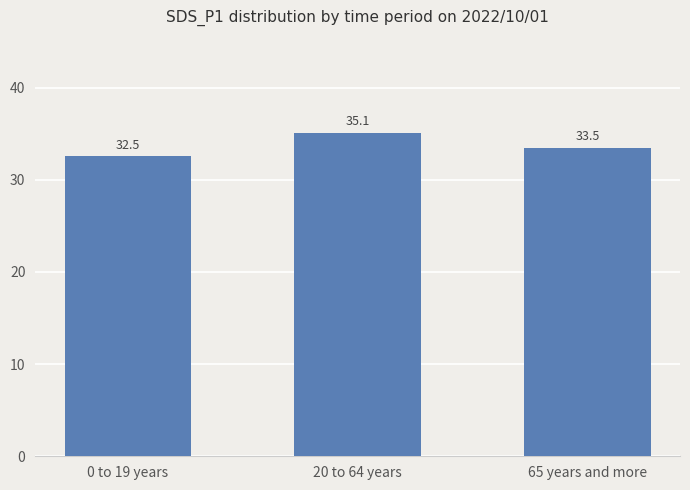

List the labels in order of value, largest first.

20 to 64 years, 65 years and more, 0 to 19 years